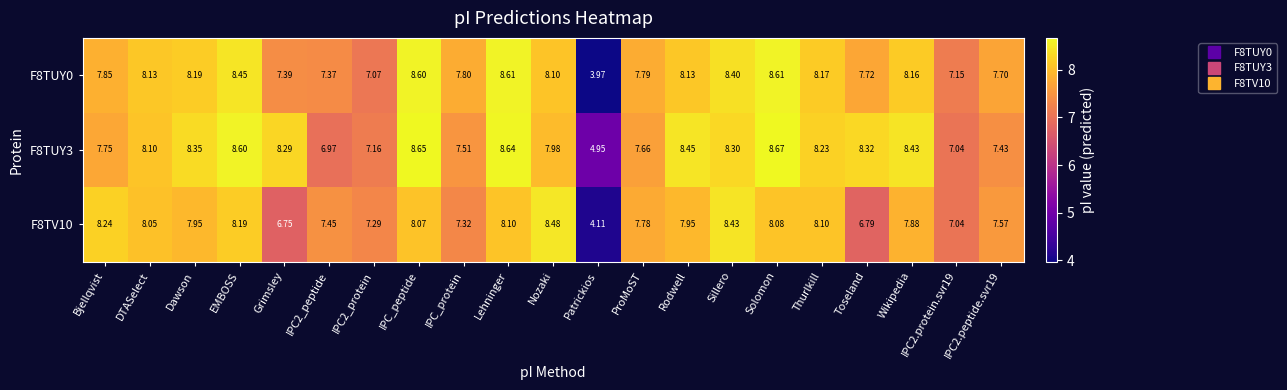

At which category does the chart reach its peak across all series?

Solomon